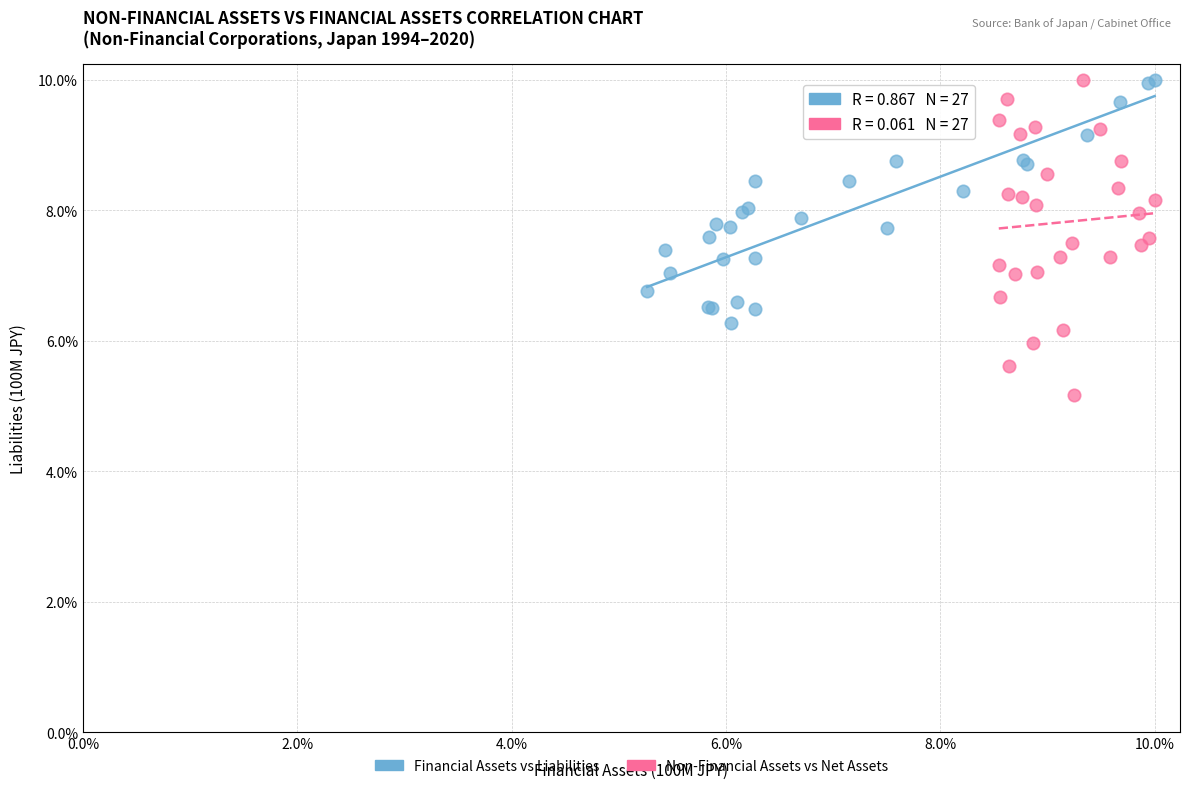

Which series has the widest spread of Y values?

Non-Financial Assets vs Net Assets